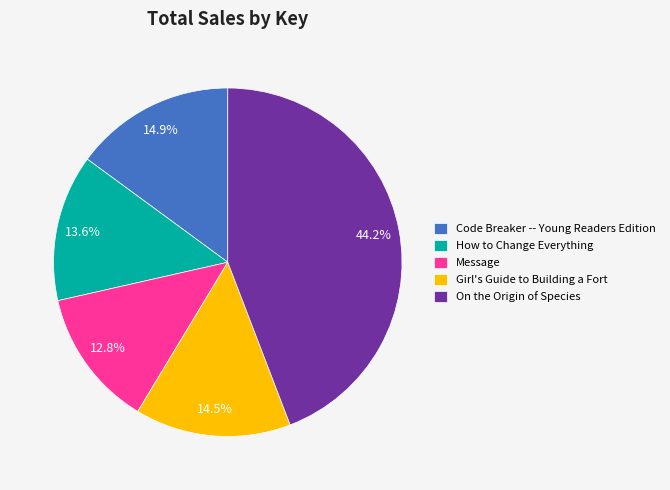

Is there any slice that represents more than half of the pie?

No